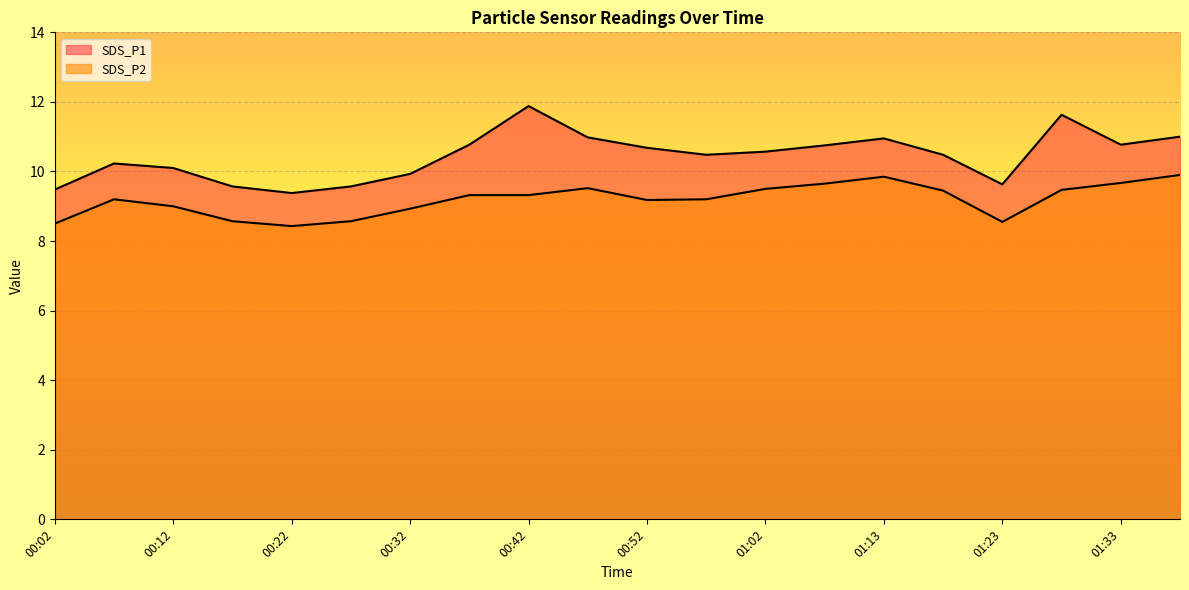

List the series in order of their peak value, highest first.

SDS_P1, SDS_P2